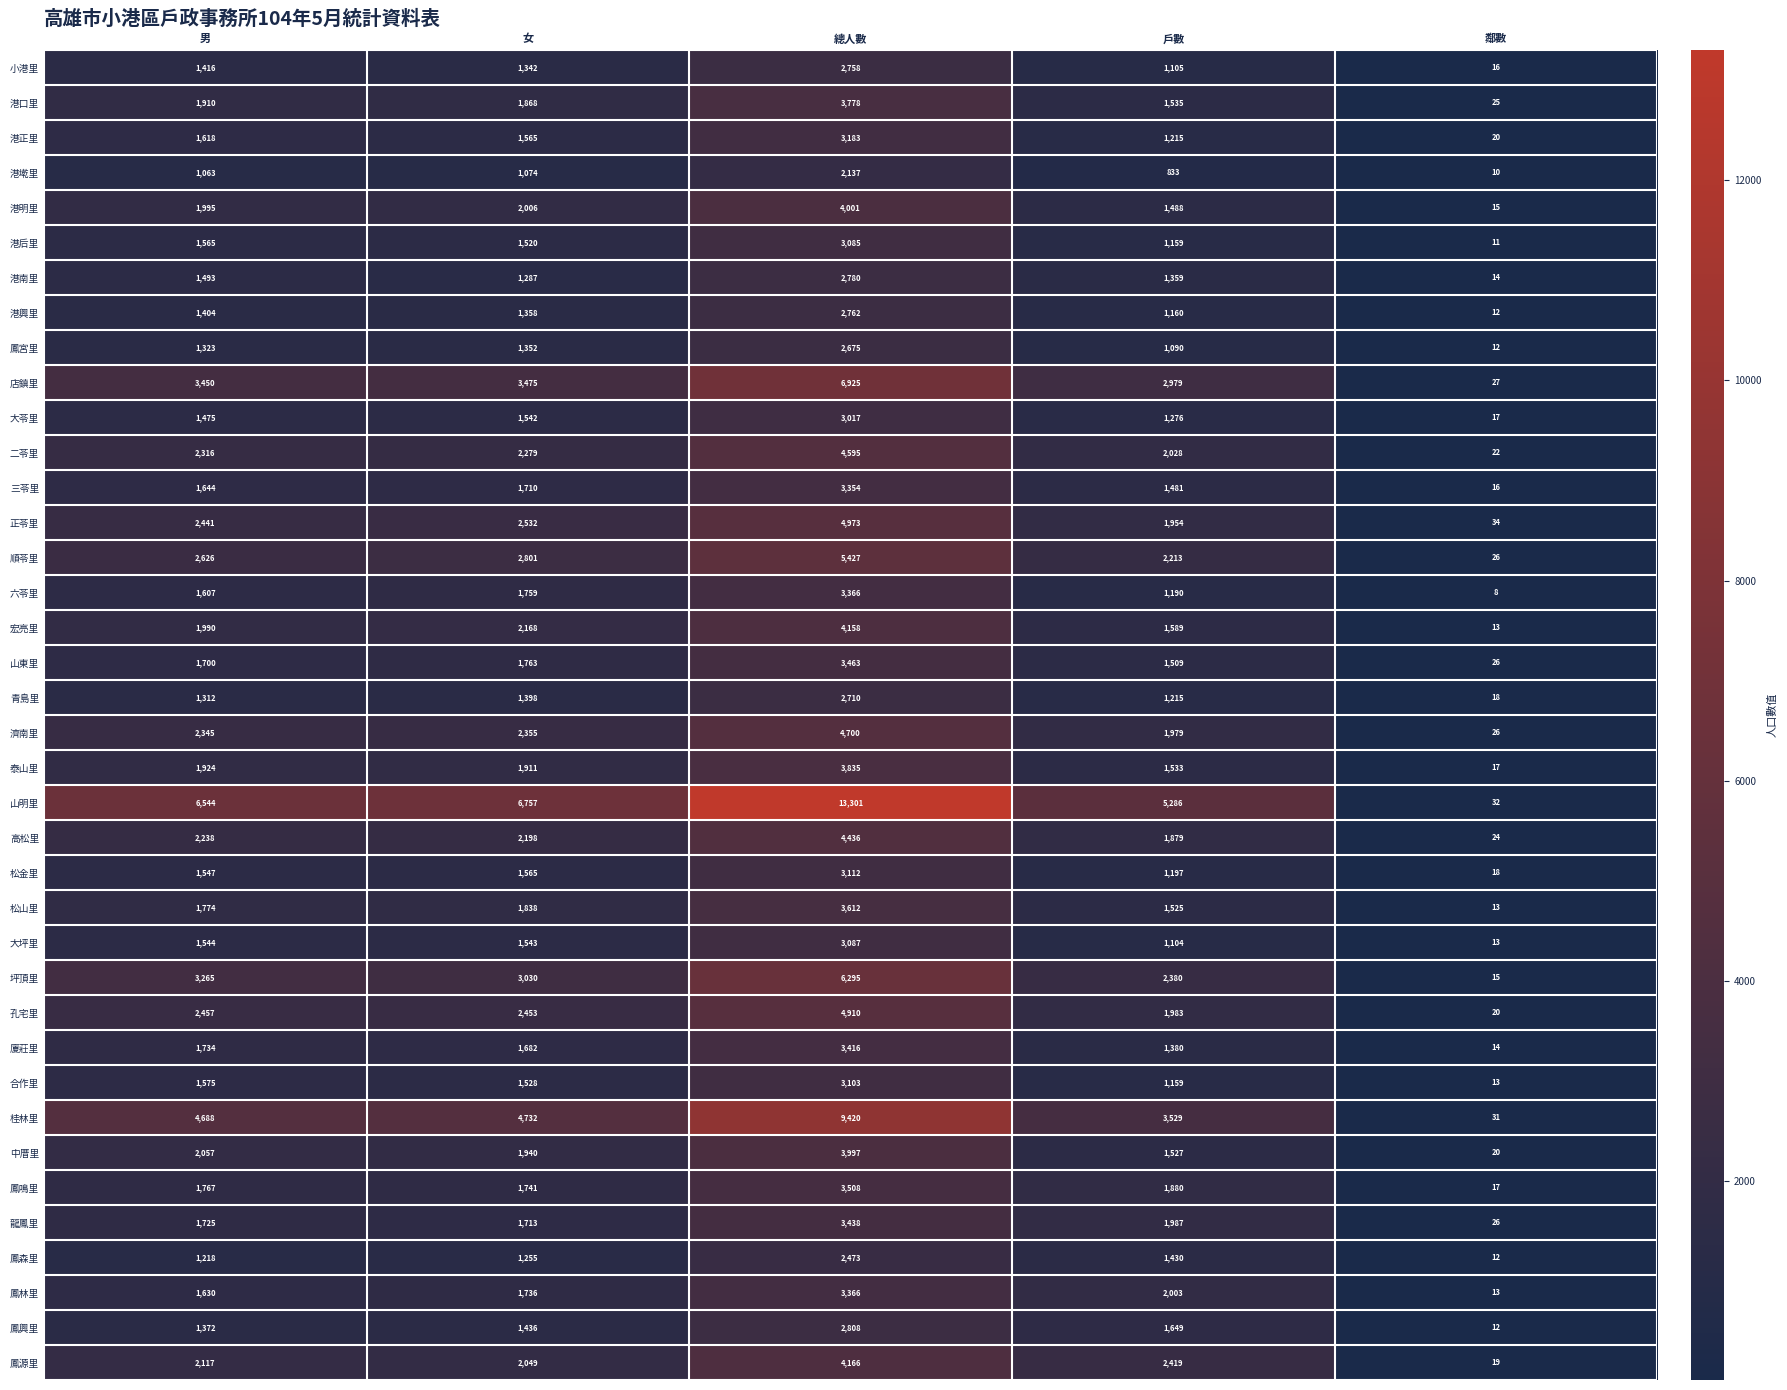

The 宏亮里 series shows 2168 at 女. True or false?

True